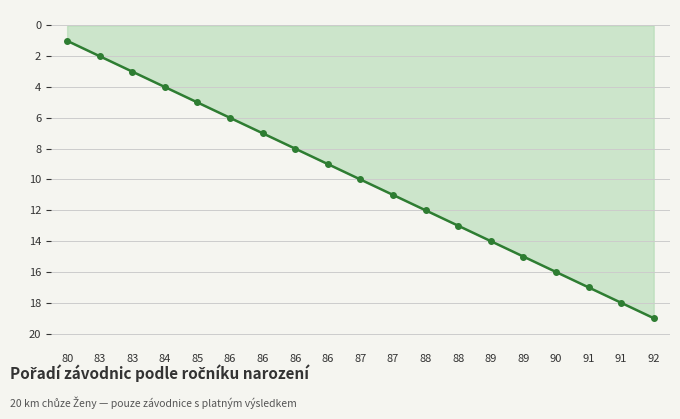

Reading left to right, list all the values displayed in this chart.

80=1	83=2	83=3	84=4	85=5	86=6	86=7	86=8	86=9	87=10	87=11	88=12	88=13	89=14	89=15	90=16	91=17	91=18	92=19